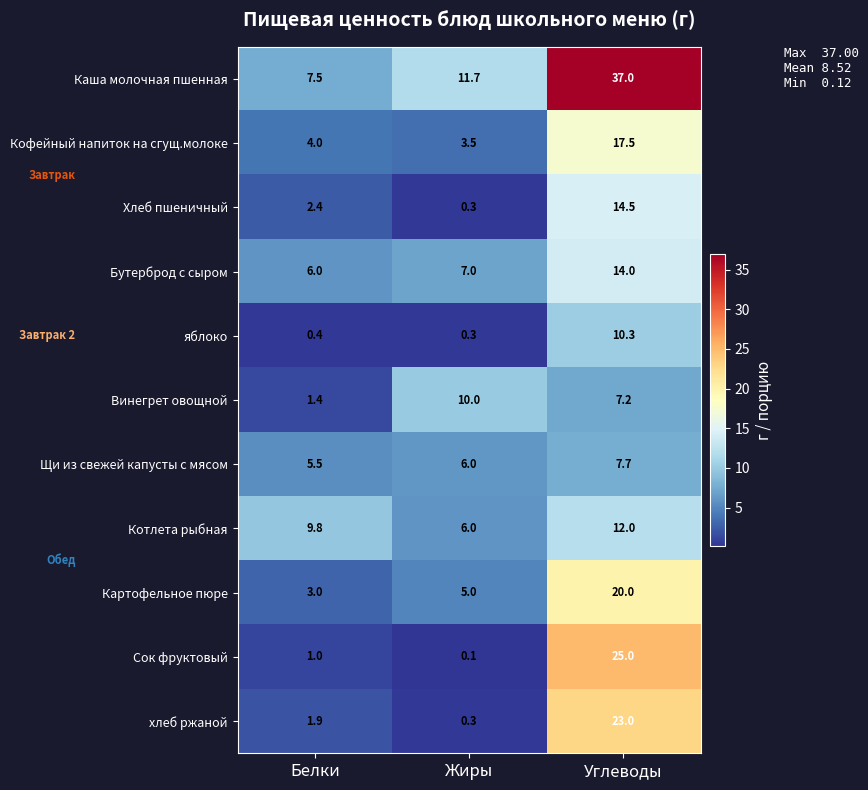

What is the average value of the Хлеб пшеничный series?

5.7